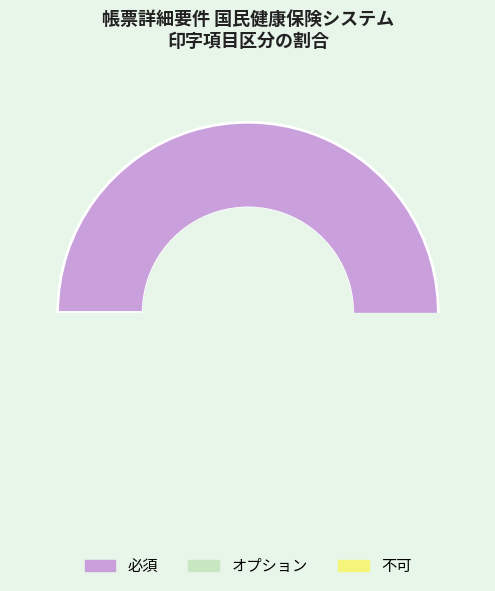

What is the change in value from 必須 to 不可?

-33